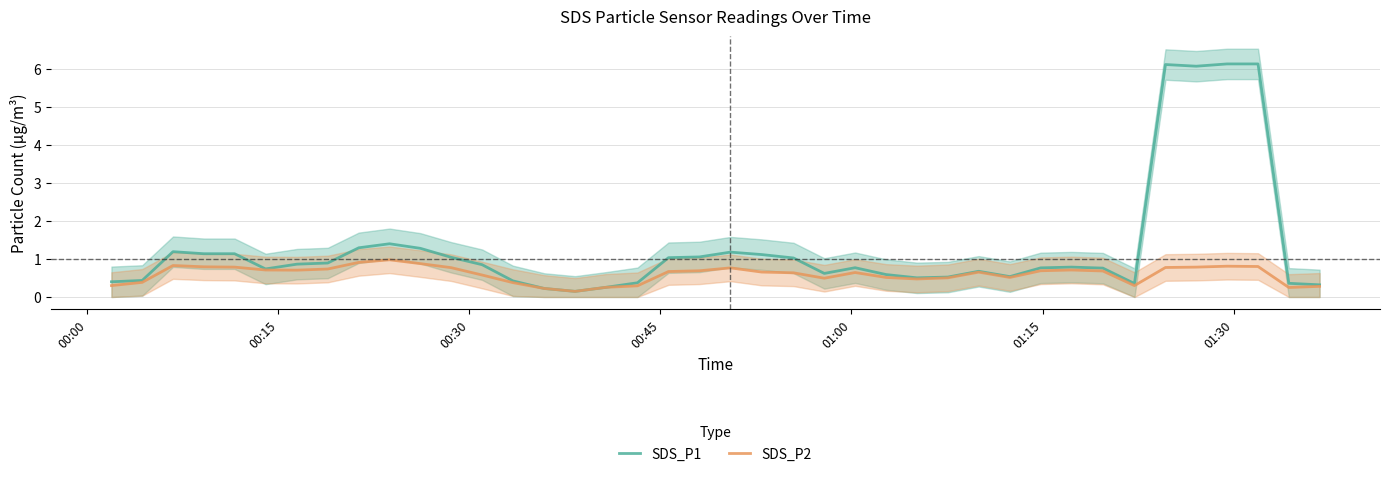

What is the average value of the SDS_P1 series?

1.3